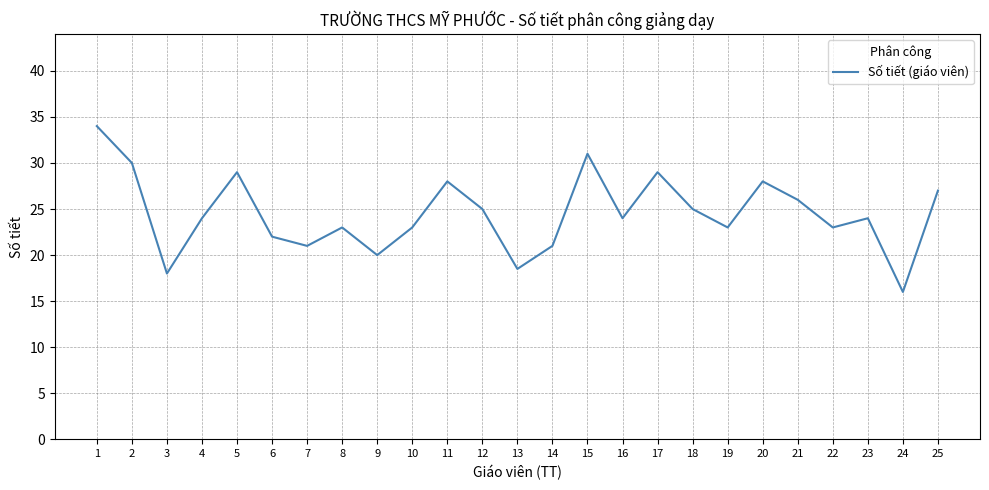

What is the ratio of the value at 19 to the value at 11?

0.8